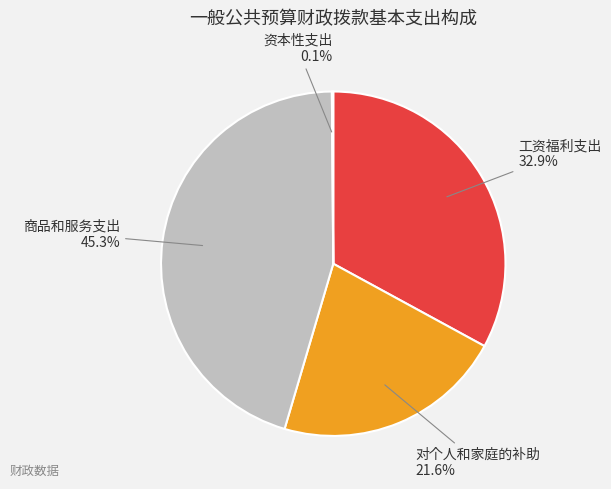

To the nearest percent, what is the average slice percentage?

25%